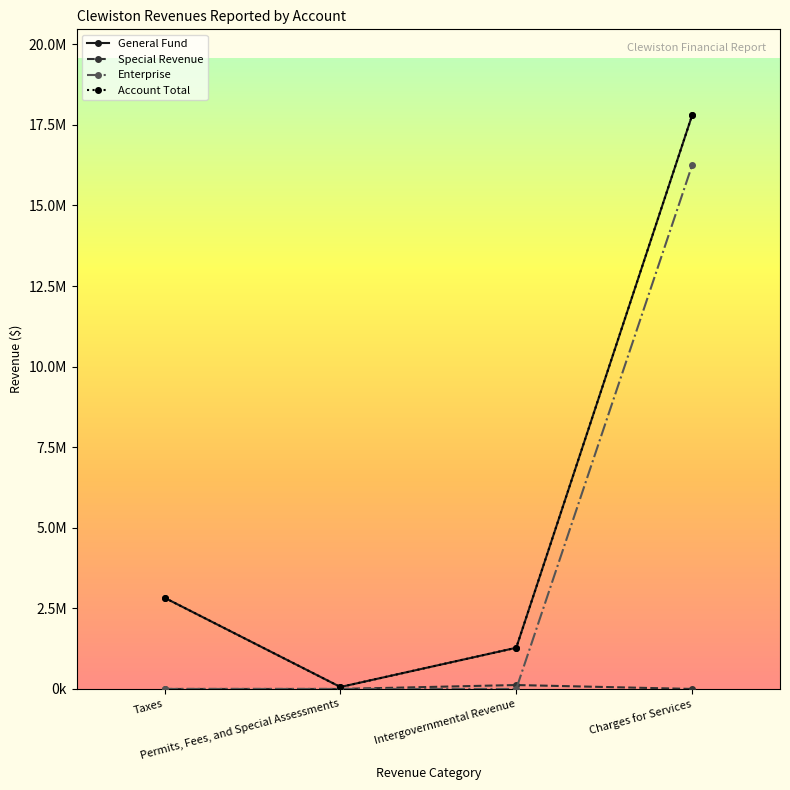

At how many categories does at least one series exceed 3851287?

1